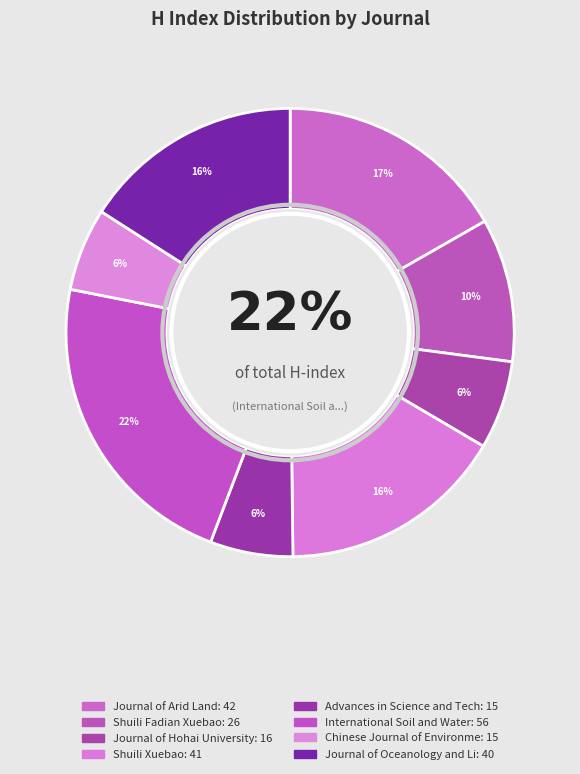

Which slice is the largest?

International Soil and Water Conservation